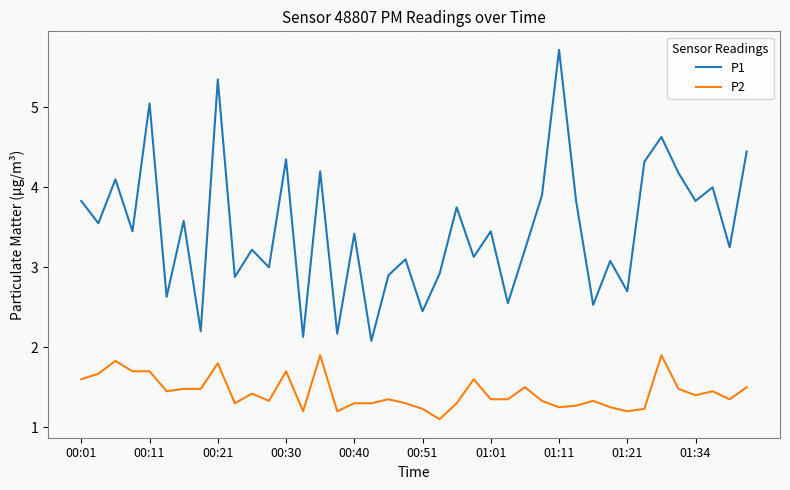

List the series in order of their overall mean, lowest first.

P2, P1